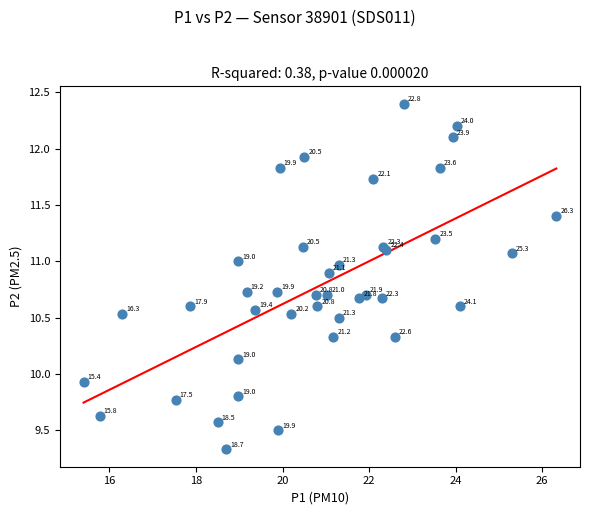

What Y value in the scatter plot is closest to 10?

9.9